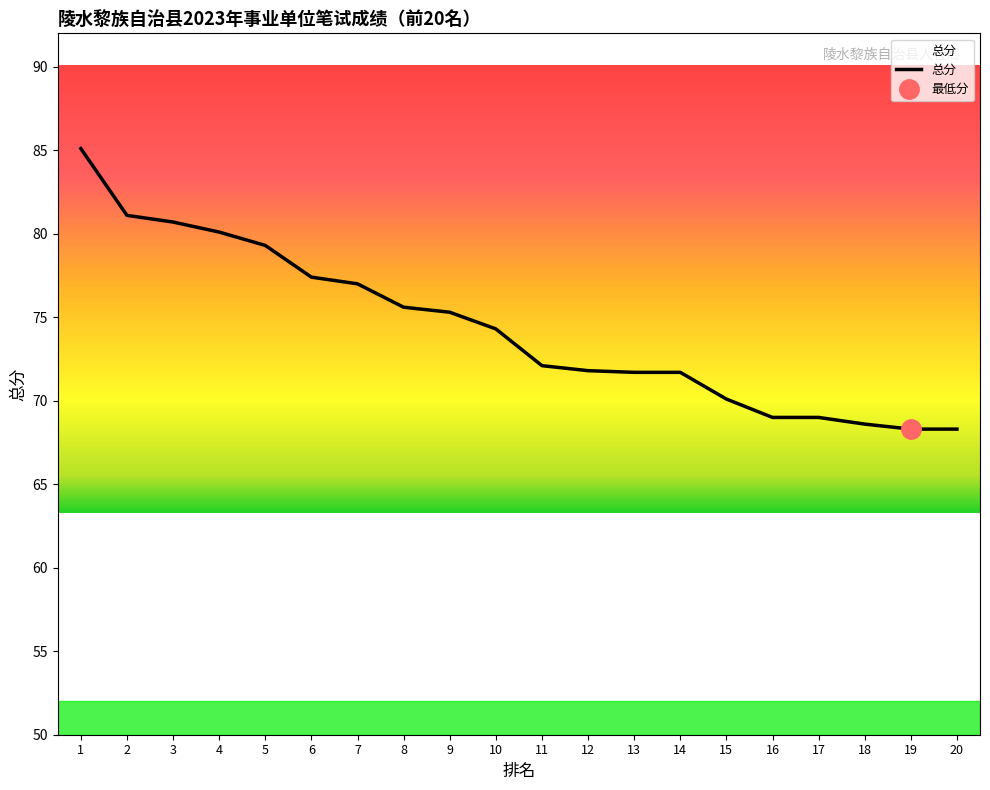

Reading left to right, extract all data points from this chart.

1=85.1	2=81.1	3=80.7	4=80.1	5=79.3	6=77.4	7=77.0	8=75.6	9=75.3	10=74.3	11=72.1	12=71.8	13=71.7	14=71.7	15=70.1	16=69.0	17=69.0	18=68.6	19=68.3	20=68.3